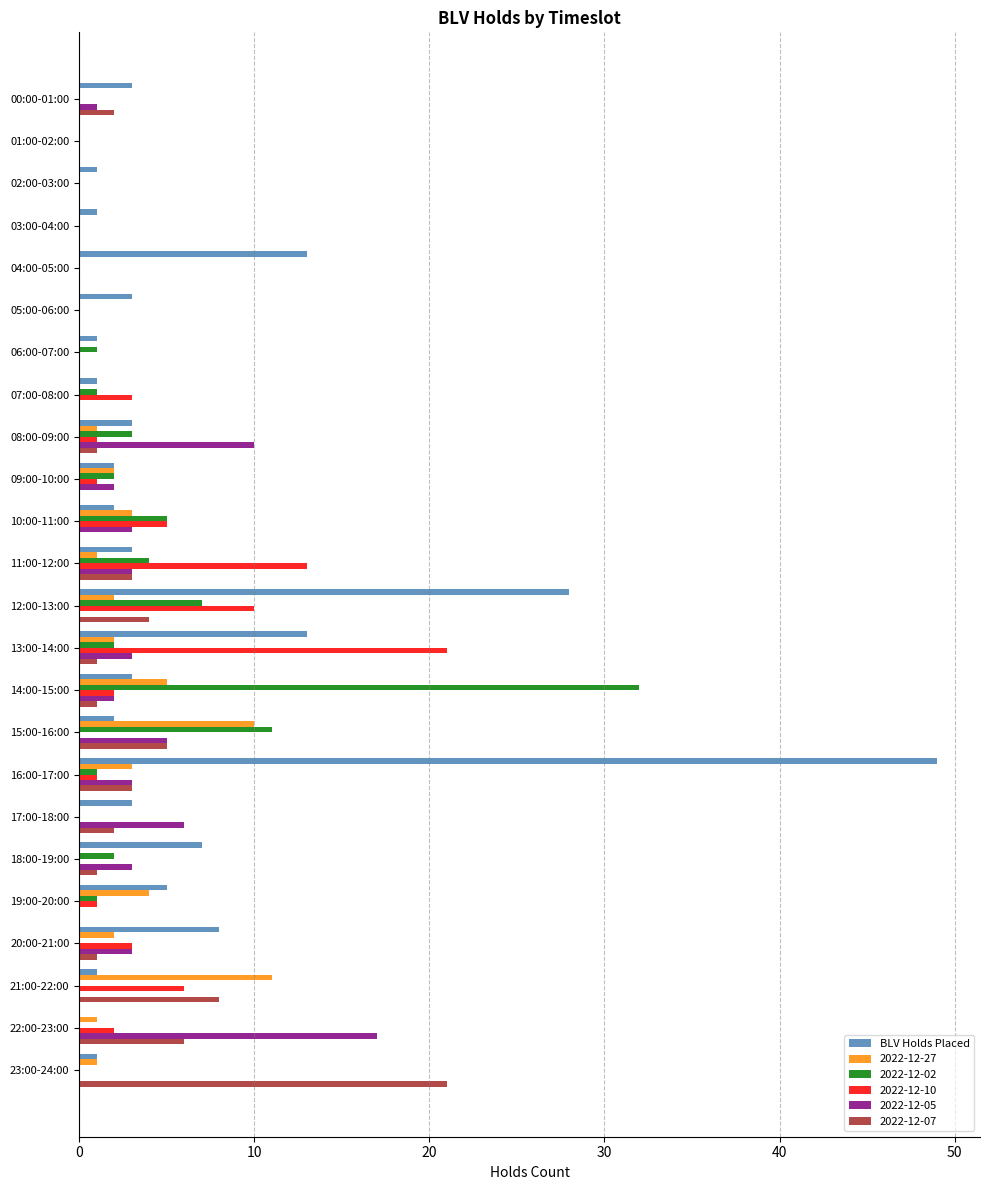

At which category is the sum across all series the highest?

16:00-17:00